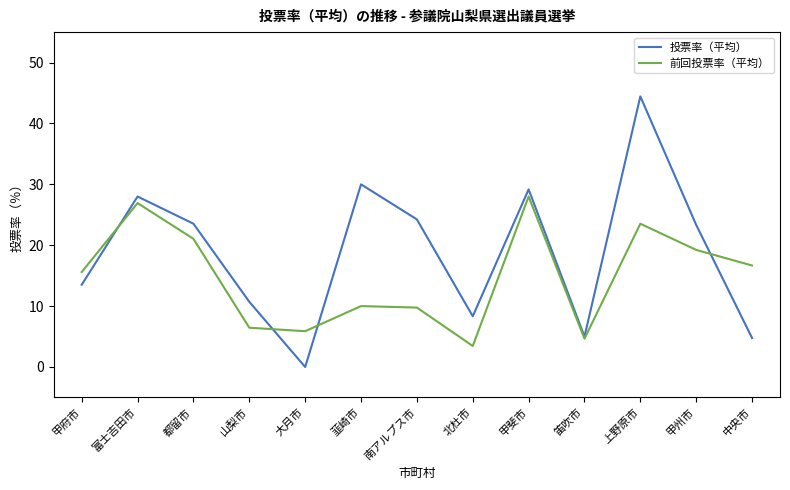

The value of 前回投票率（平均） at 都留市 is 12.7. True or false?

False